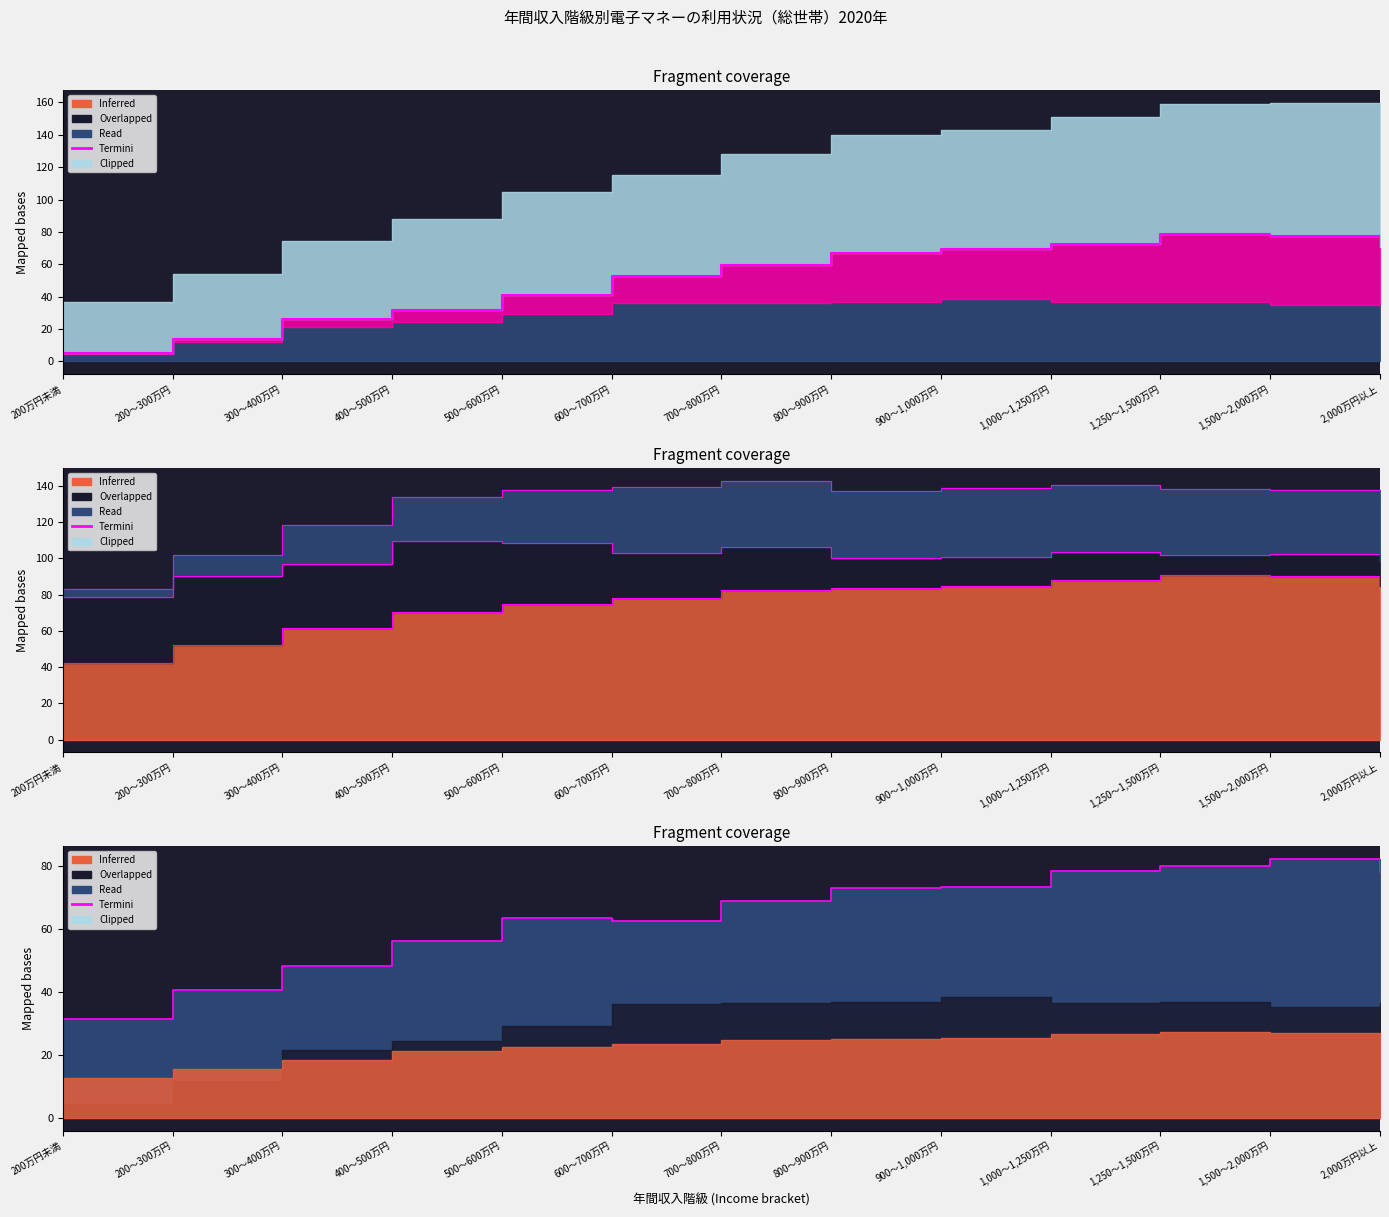

What is the value of the 5th point from the left?

63.4